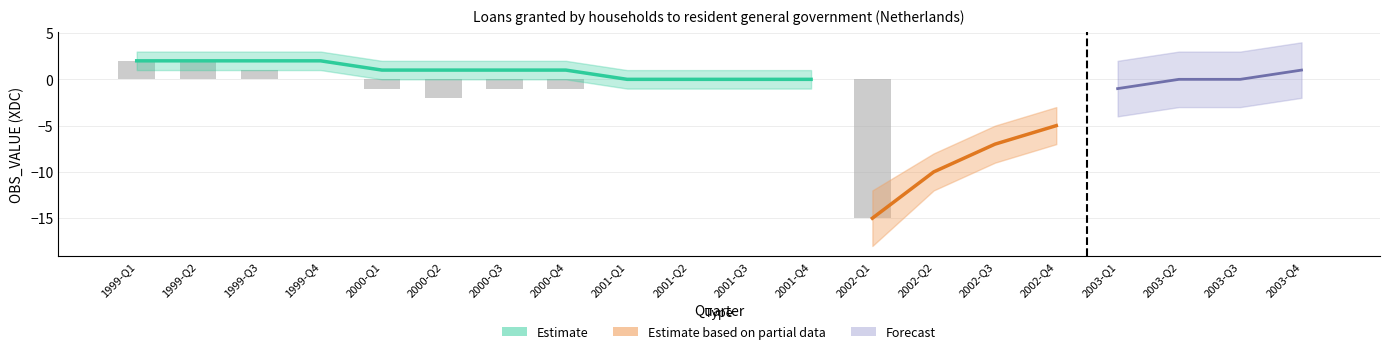

Is it true that the value at 2001-Q3 is 9?

False